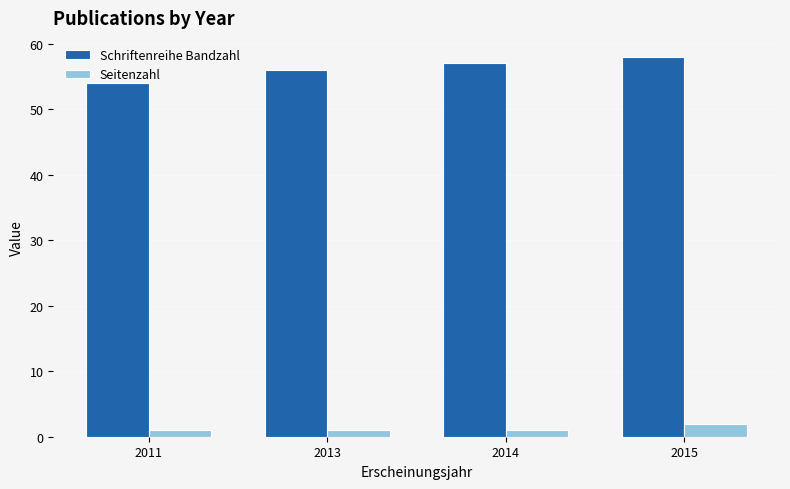

What is the spread (max minus min) of values at 2015?

56